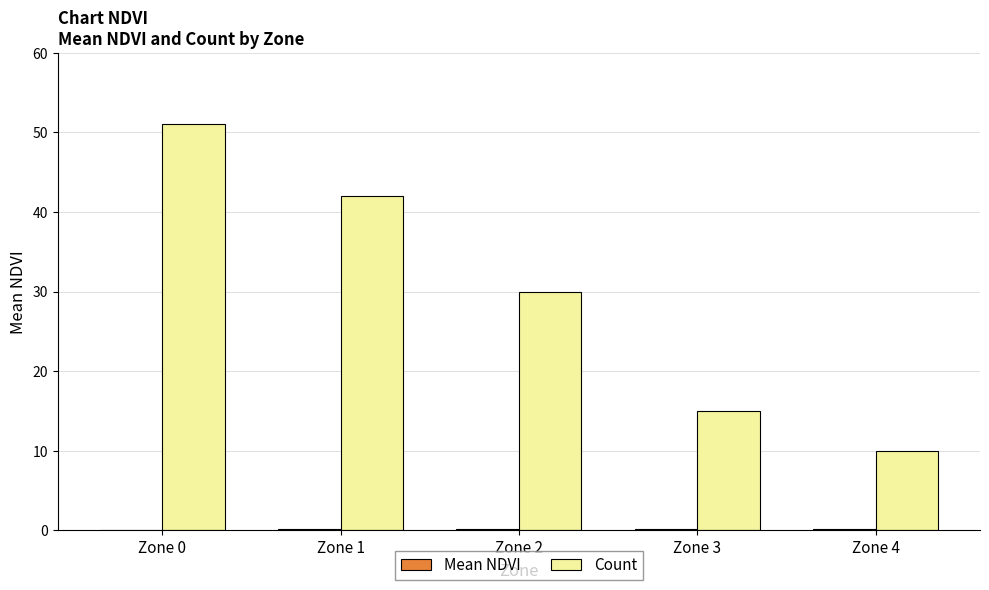

At which category is the sum across all series the highest?

Zone 0